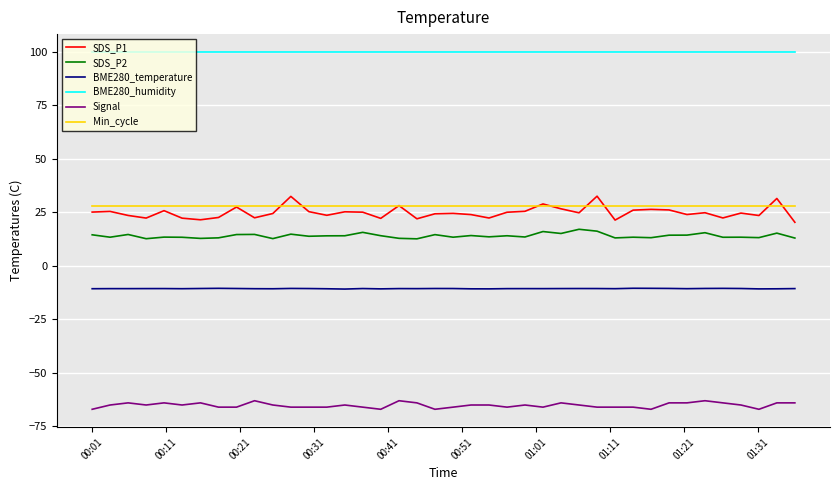

What are all the series names shown in the legend?

SDS_P1, SDS_P2, BME280_temperature, BME280_humidity, Signal, Min_cycle